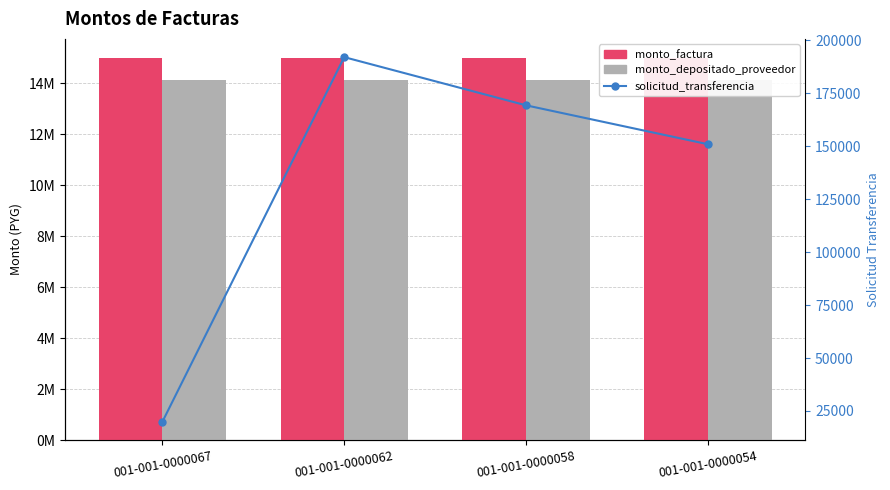

Where is solicitud_transferencia nearest to the value 105980?

001-001-0000054